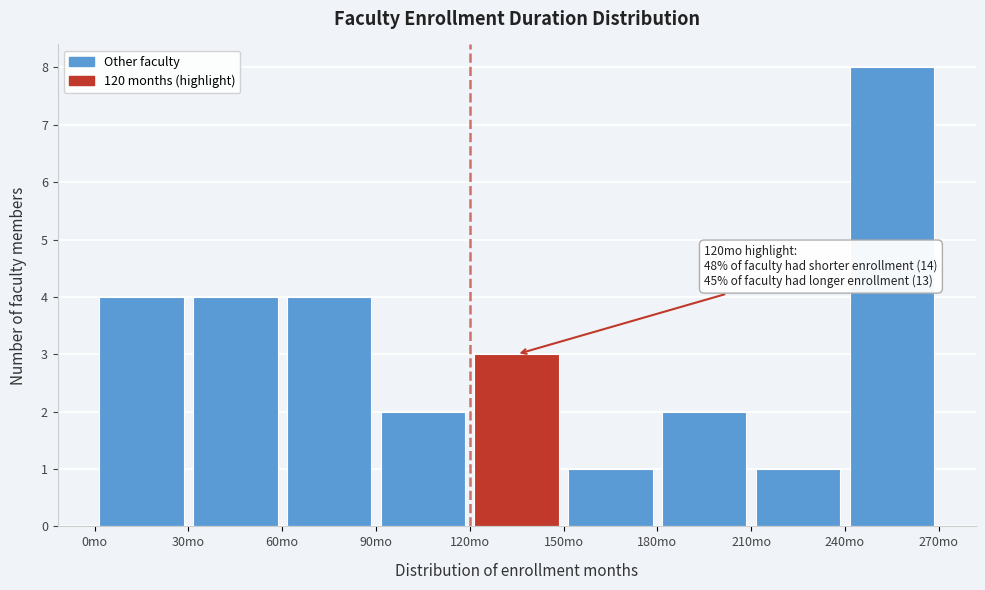

Which range on the x-axis has the tallest bar?

240 to 270